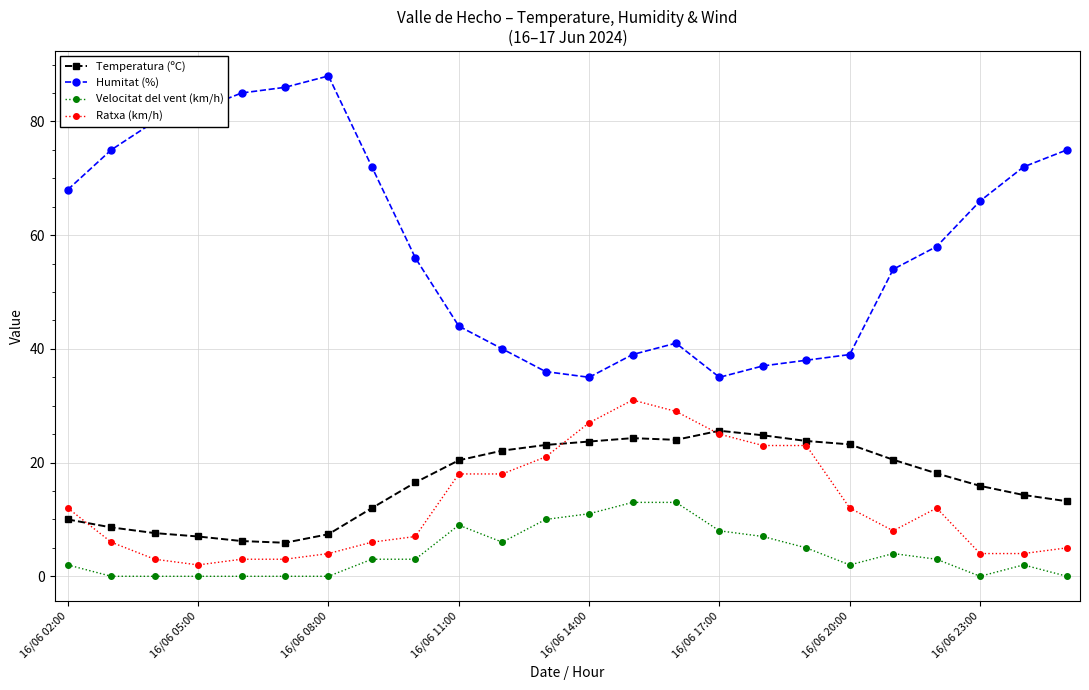

Does the chart display data point markers on the line(s)?

Yes